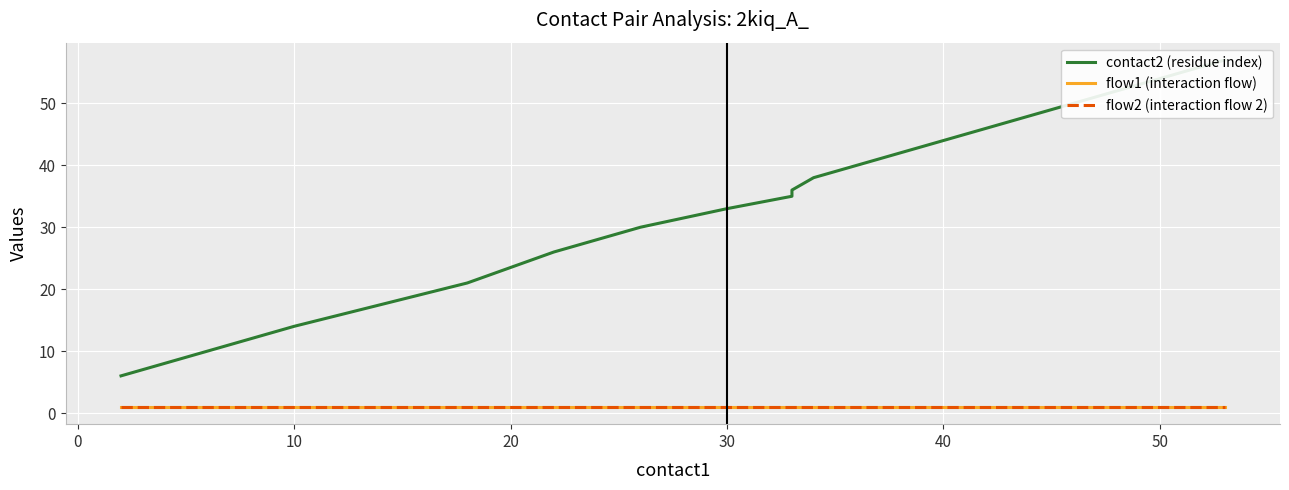

At 40, list the series in order from largest to smallest.

contact2 (residue index), flow2 (interaction flow 2), flow1 (interaction flow)